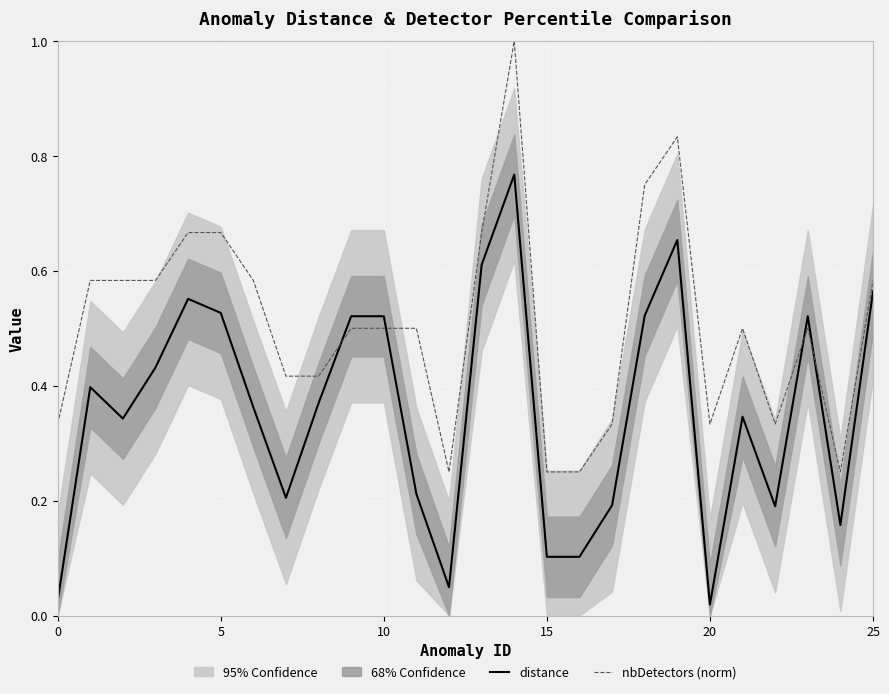

Reading right to left, what are all the values shown in this chart?

distance: 0.6	0.2	0.5	0.2	0.3	0.0	0.7	0.5	0.2	0.1	0.1	0.8	0.6	0.0	0.2	0.5	0.5	0.4	0.2	0.4	0.5	0.6	0.4	0.3	0.4	0.0
nbDetectors (norm): 0.6	0.2	0.5	0.3	0.5	0.3	0.8	0.8	0.3	0.2	0.2	1.0	0.7	0.2	0.5	0.5	0.5	0.4	0.4	0.6	0.7	0.7	0.6	0.6	0.6	0.3